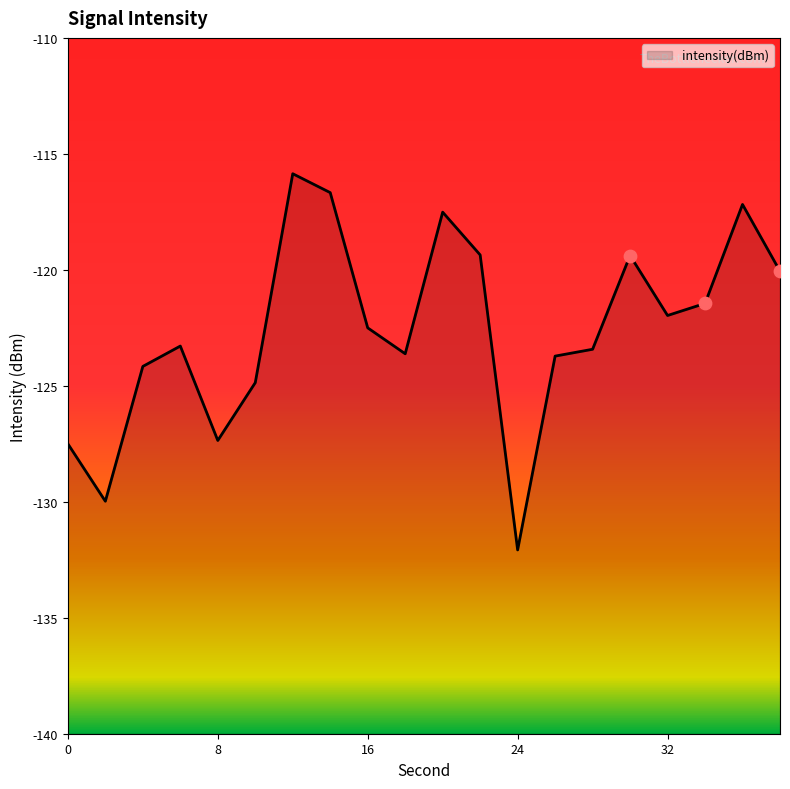

Between 38 and 10, which is larger?

38